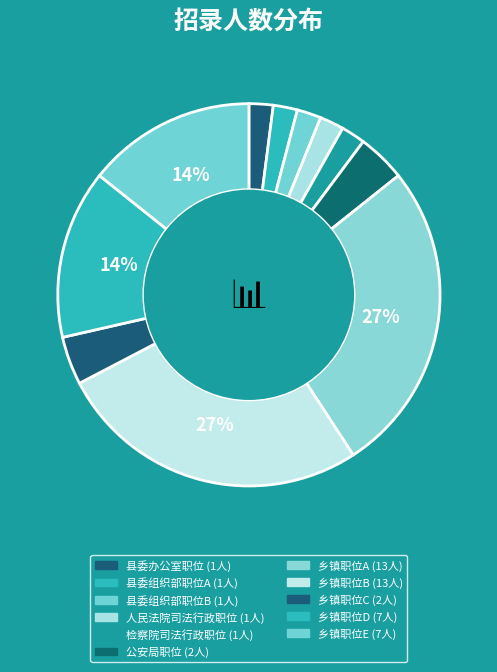

What is the smallest slice in the pie chart?

县委办公室职位